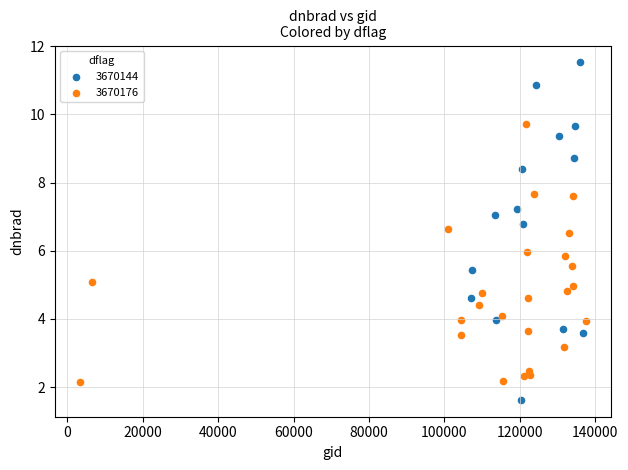

Which series has the widest spread of Y values?

3670144